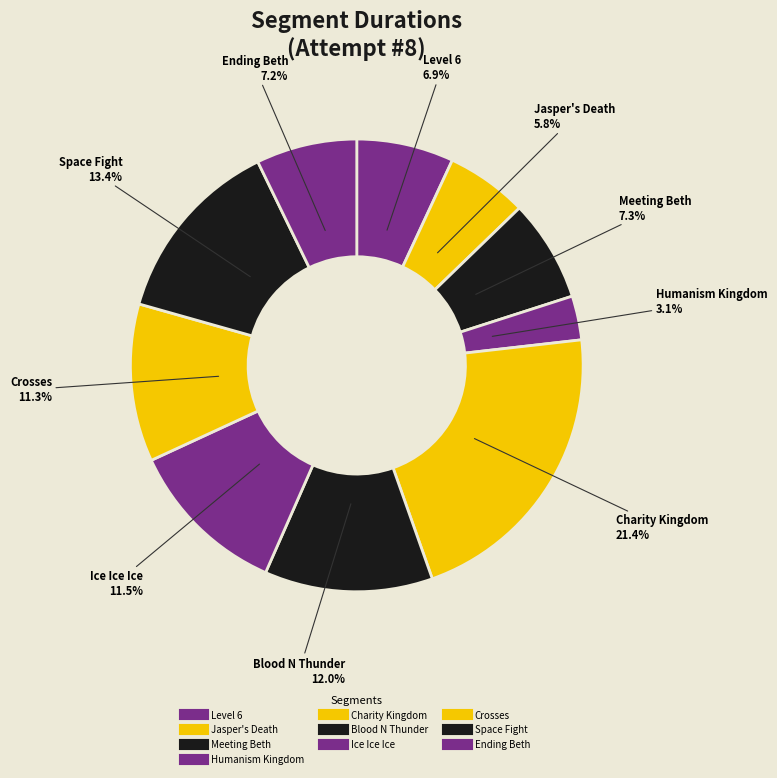

To the nearest percent, what is the average slice percentage?

10%